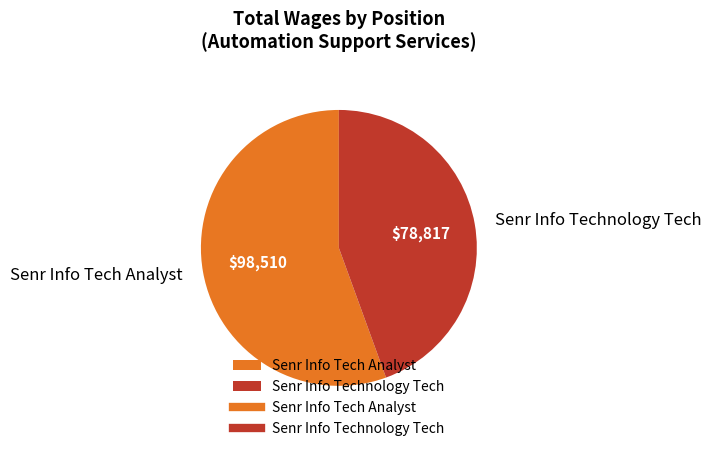

Combined, do Senr Info Technology Tech and Senr Info Tech Analyst account for over 50%?

Yes